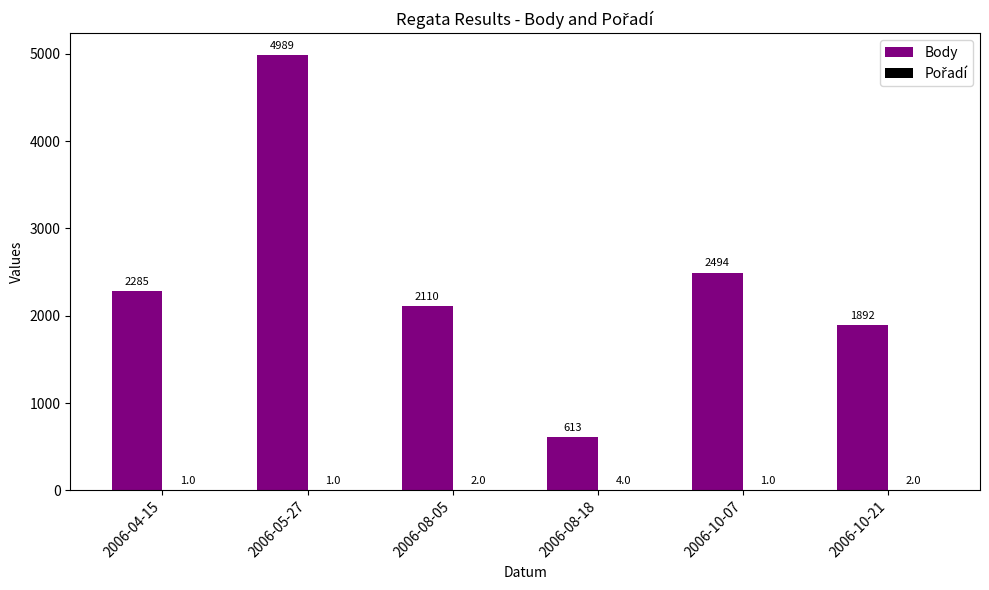

Between 2006-05-27 and 2006-08-18, which series saw the biggest shift?

Body